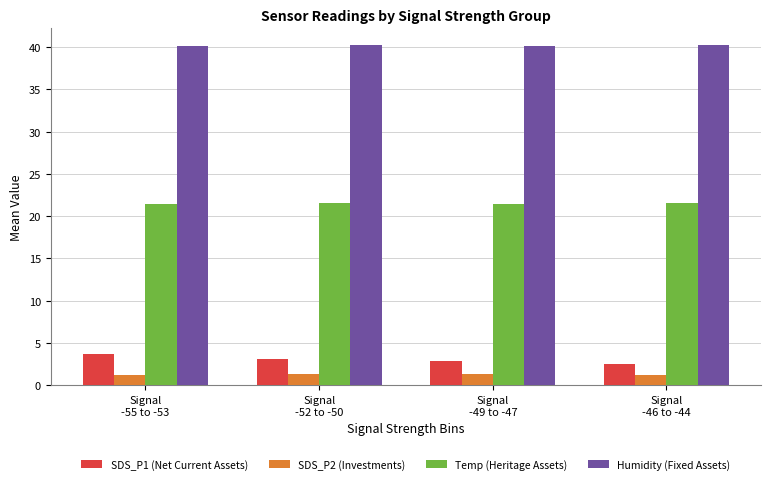

What is the sum of all SDS_P1 (Net Current Assets) values?

12.3